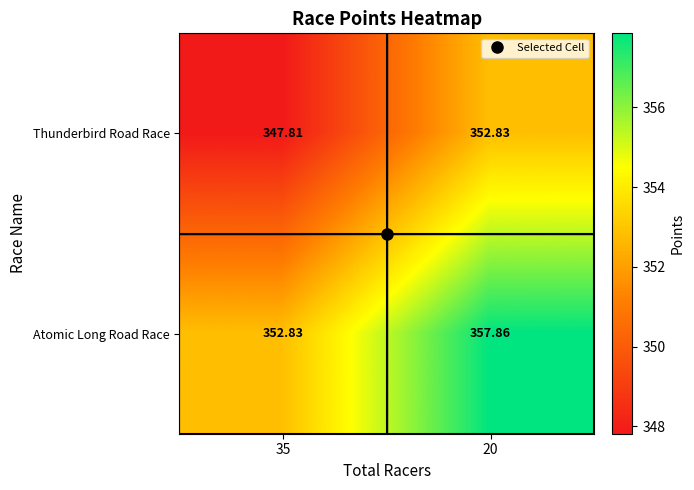

Is the value of Thunderbird Road Race at 20 greater than the value of Atomic Long Road Race at 20?

No